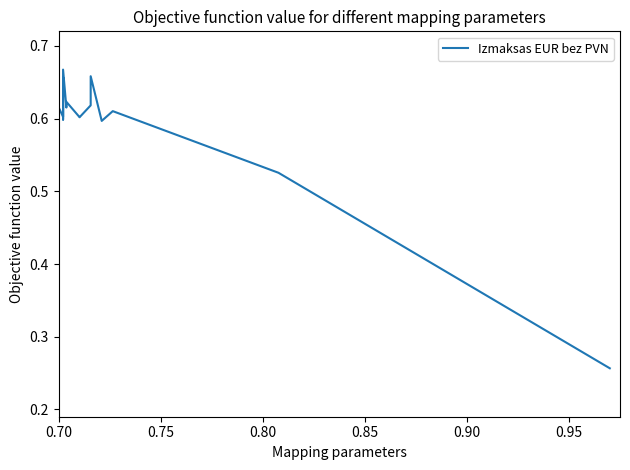

What is the average value?

0.6